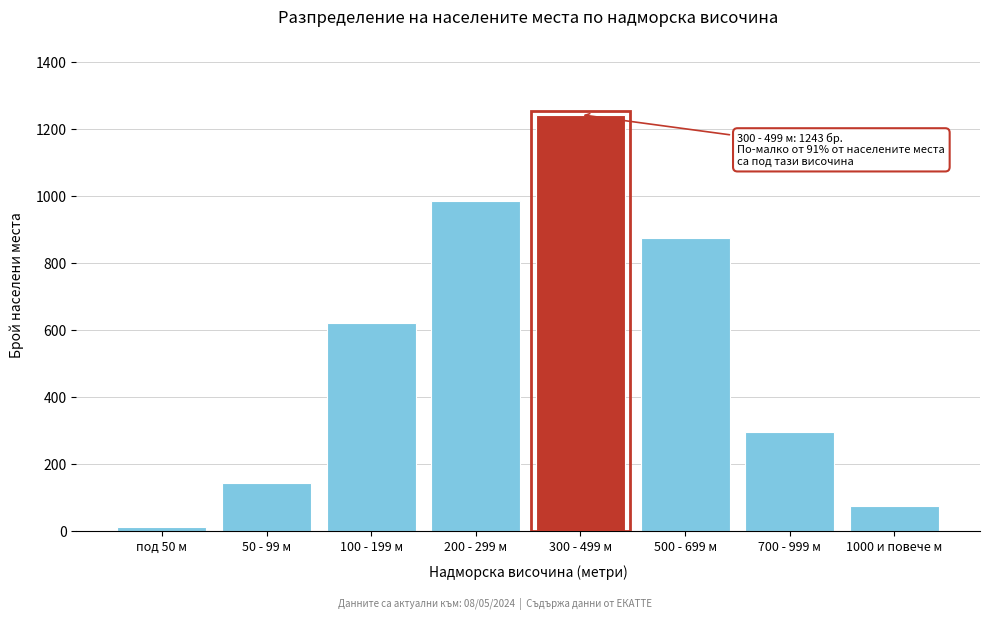

Reading left to right, transcribe all the data shown in this chart.

12	145	623	987	1243	876	298	75